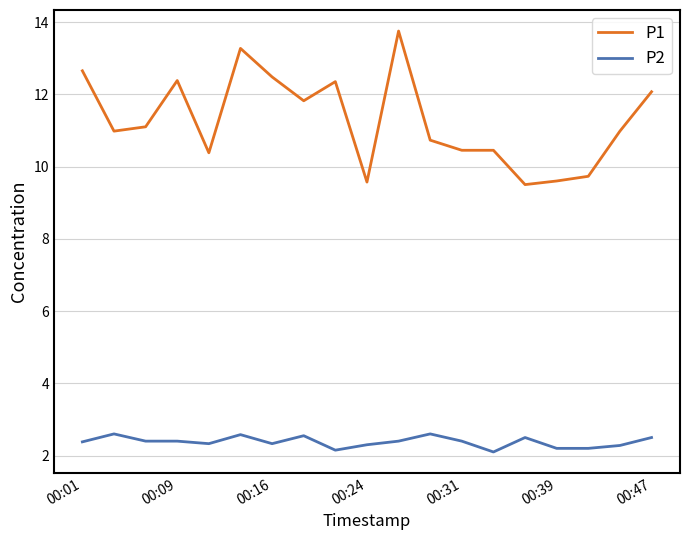

What is the maximum value for P2?

2.6